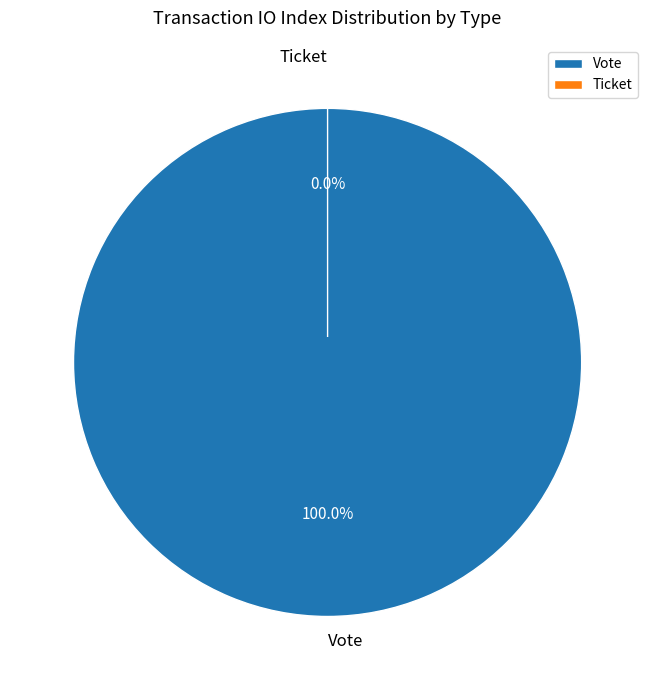

Do Vote and Ticket together represent more than half of the pie?

Yes